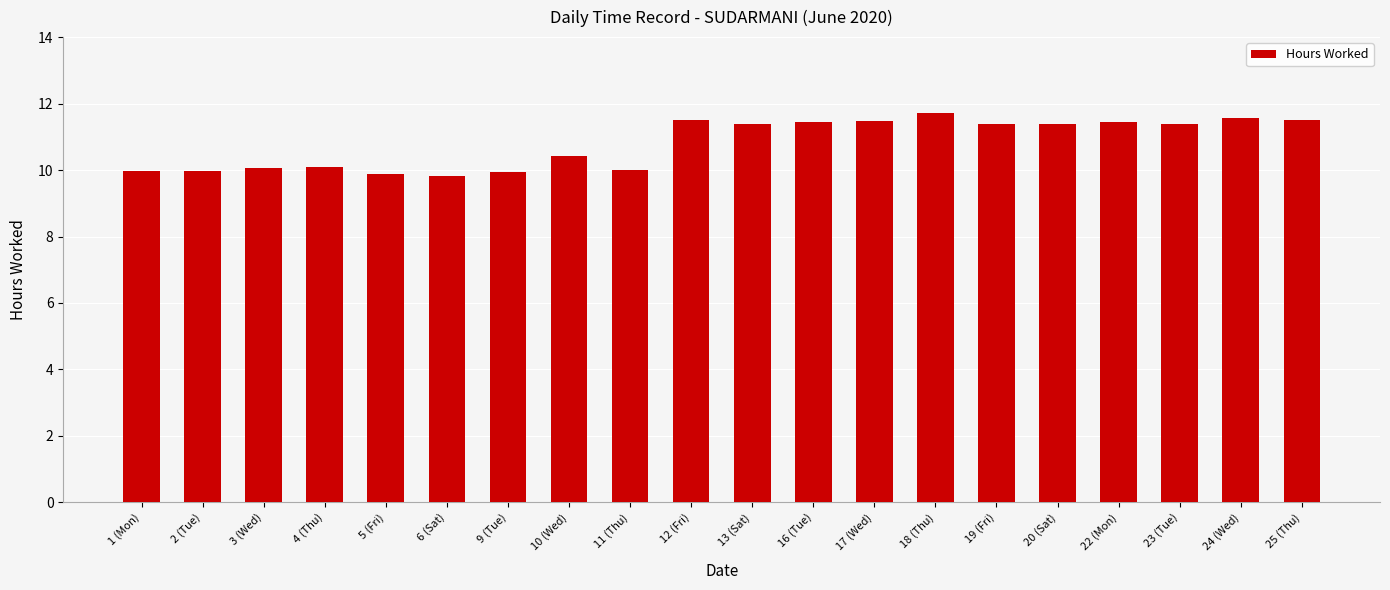

How many values are below 11?

9